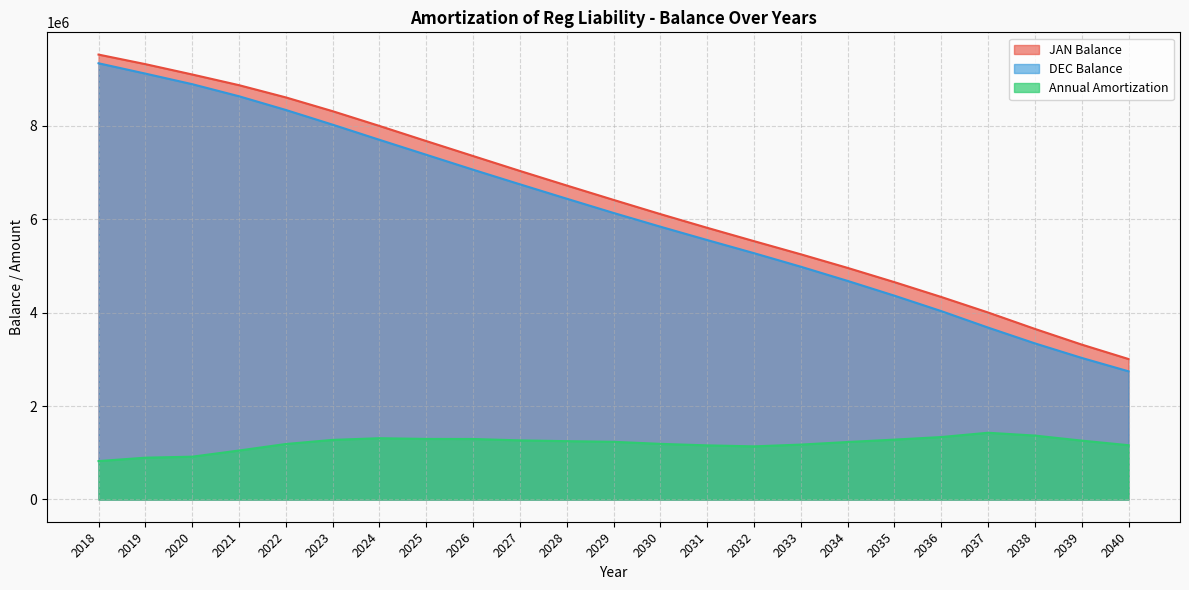

Is the value of DEC Balance at 2018 greater than the value of JAN Balance at 2018?

No